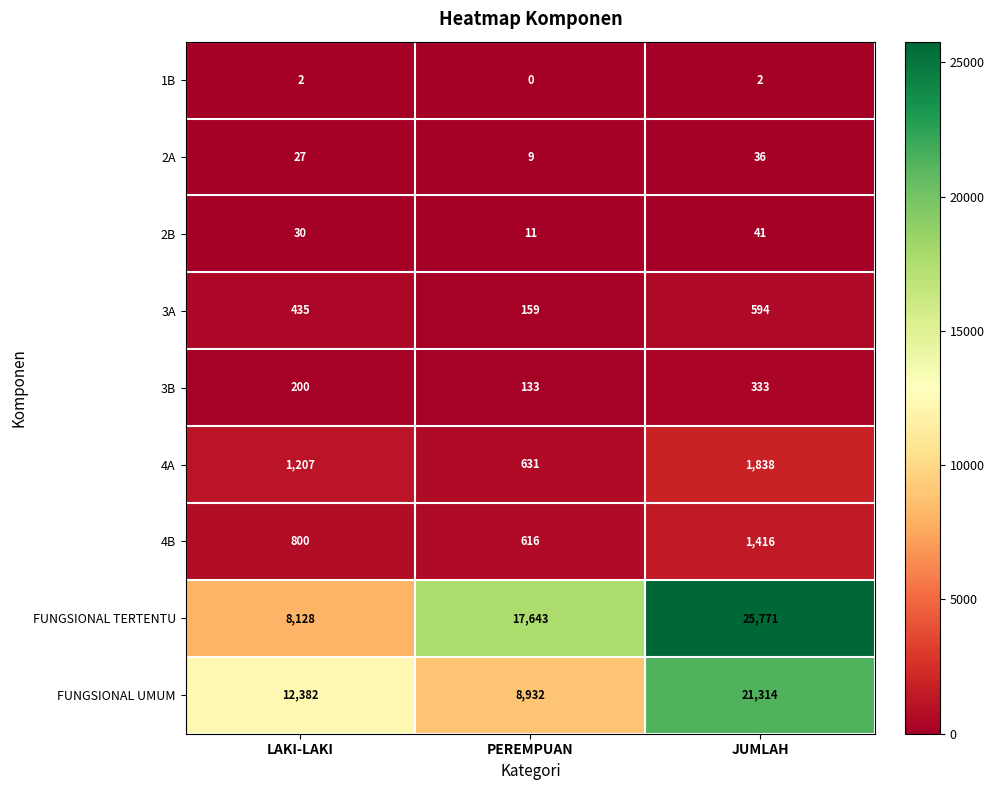

Reading right to left, transcribe all the data shown in this chart.

1B: JUMLAH=2	PEREMPUAN=0	LAKI-LAKI=2
2A: JUMLAH=36	PEREMPUAN=9	LAKI-LAKI=27
2B: JUMLAH=41	PEREMPUAN=11	LAKI-LAKI=30
3A: JUMLAH=594	PEREMPUAN=159	LAKI-LAKI=435
3B: JUMLAH=333	PEREMPUAN=133	LAKI-LAKI=200
4A: JUMLAH=1838	PEREMPUAN=631	LAKI-LAKI=1207
4B: JUMLAH=1416	PEREMPUAN=616	LAKI-LAKI=800
FUNGSIONAL TERTENTU: JUMLAH=25771	PEREMPUAN=17643	LAKI-LAKI=8128
FUNGSIONAL UMUM: JUMLAH=21314	PEREMPUAN=8932	LAKI-LAKI=12382